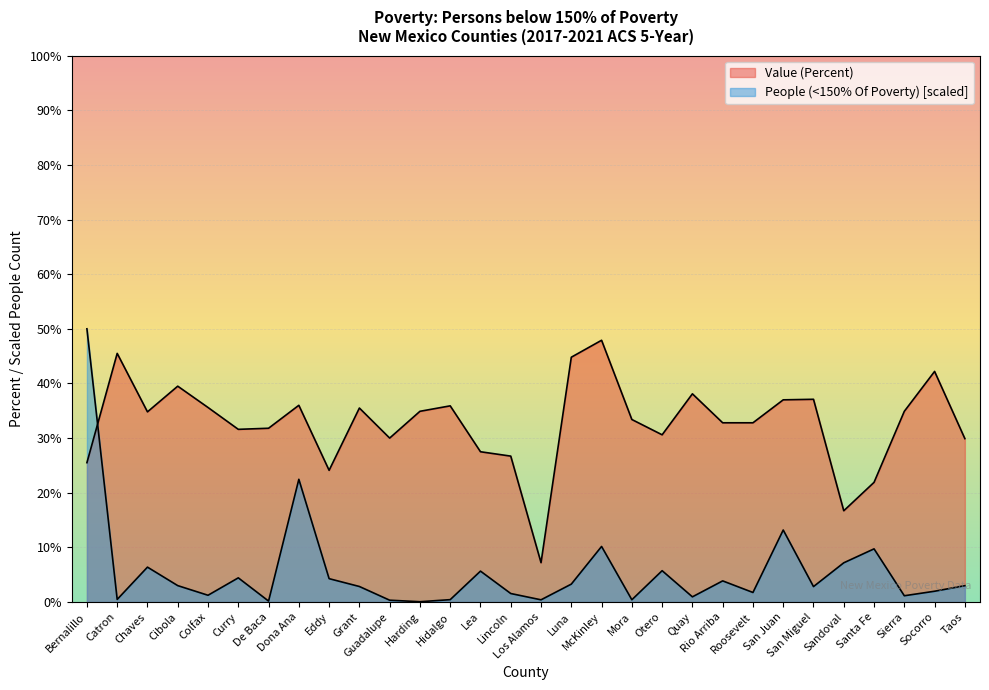

How many data points does each series have?

30